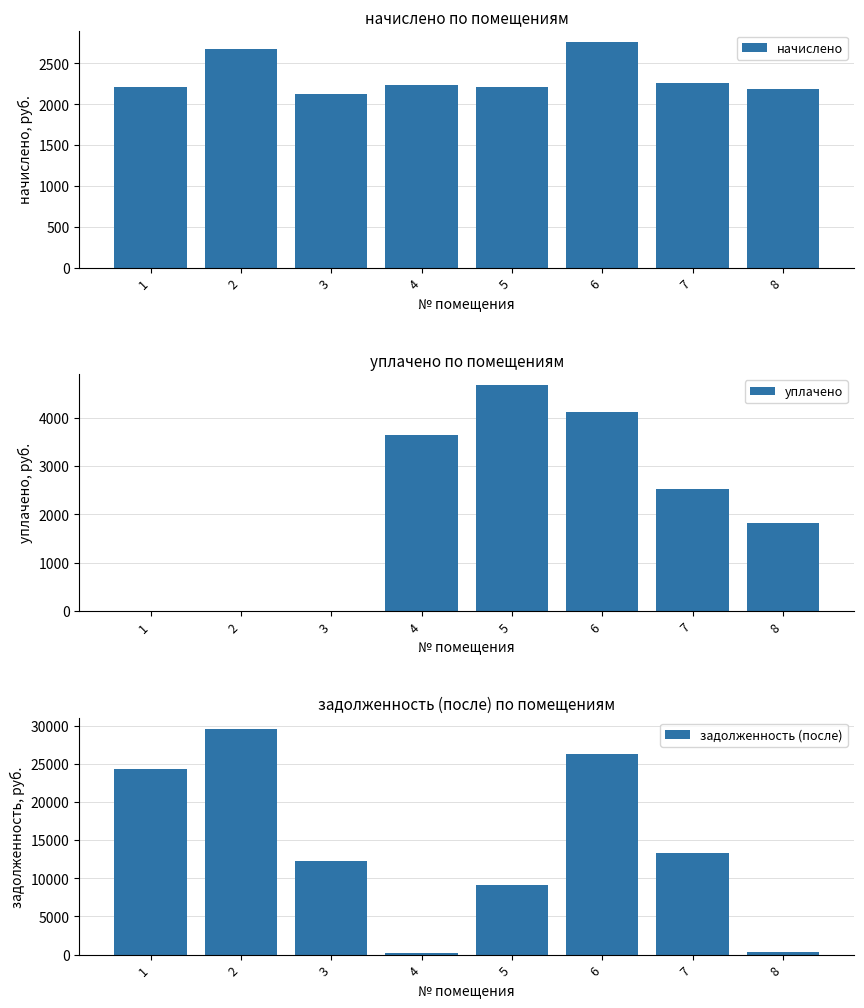

How many bars are there in each group?

3